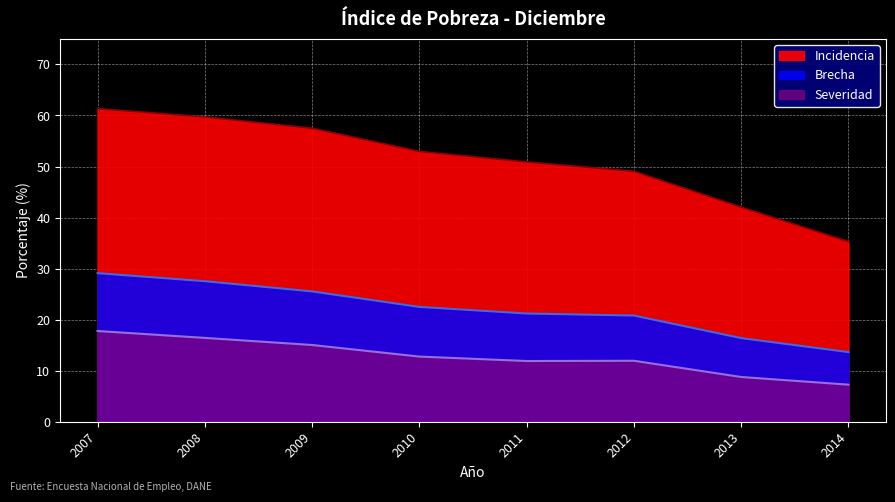

What is the spread (max minus min) of values at 2010?

40.2